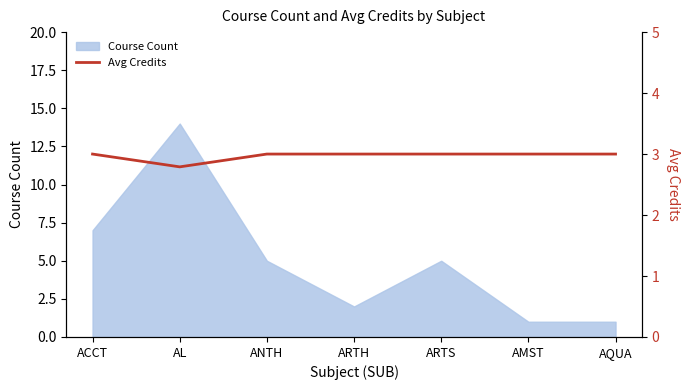

True or false: Course Count has a value of 2 at AMST.

False